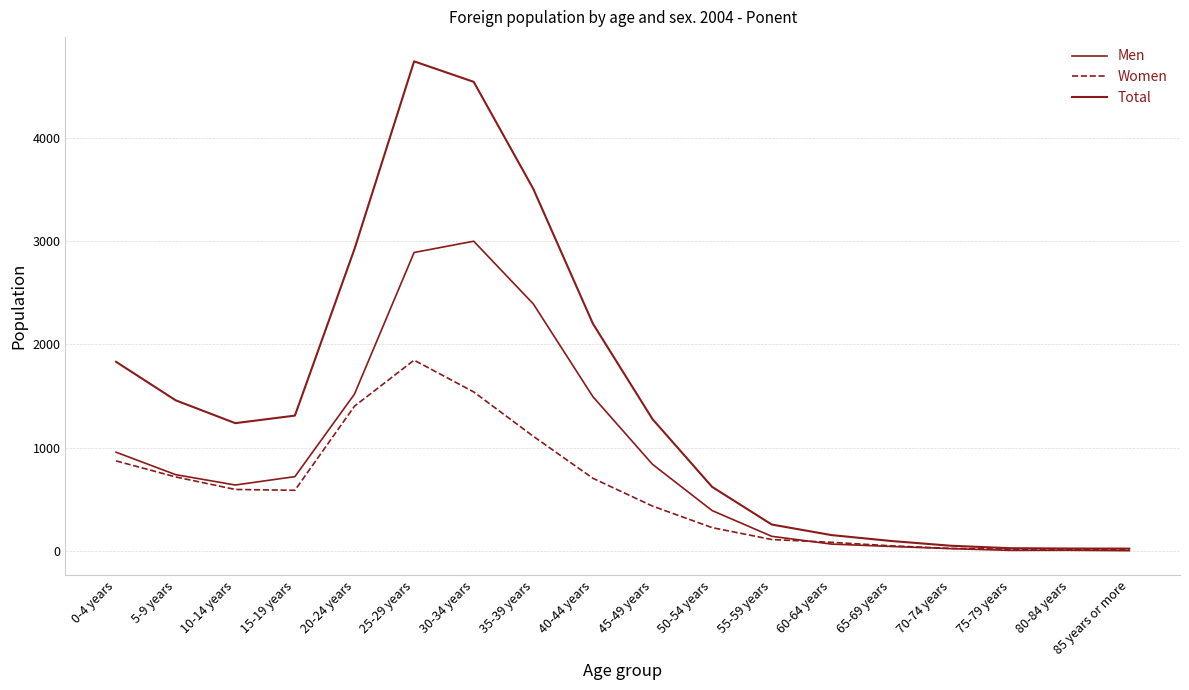

Does the chart display data point markers on the line(s)?

No